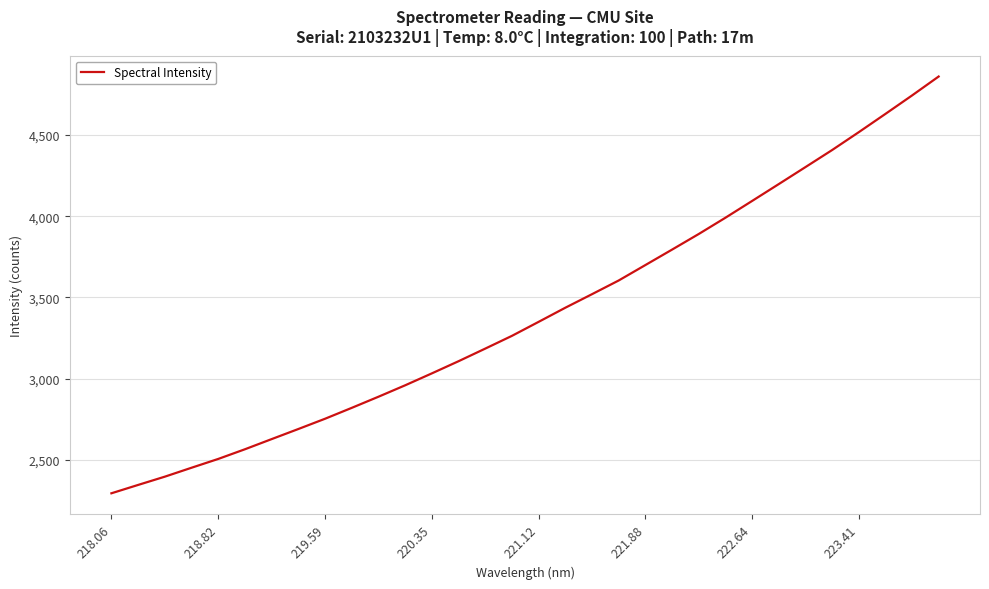

What is the smallest value displayed?

2294.2